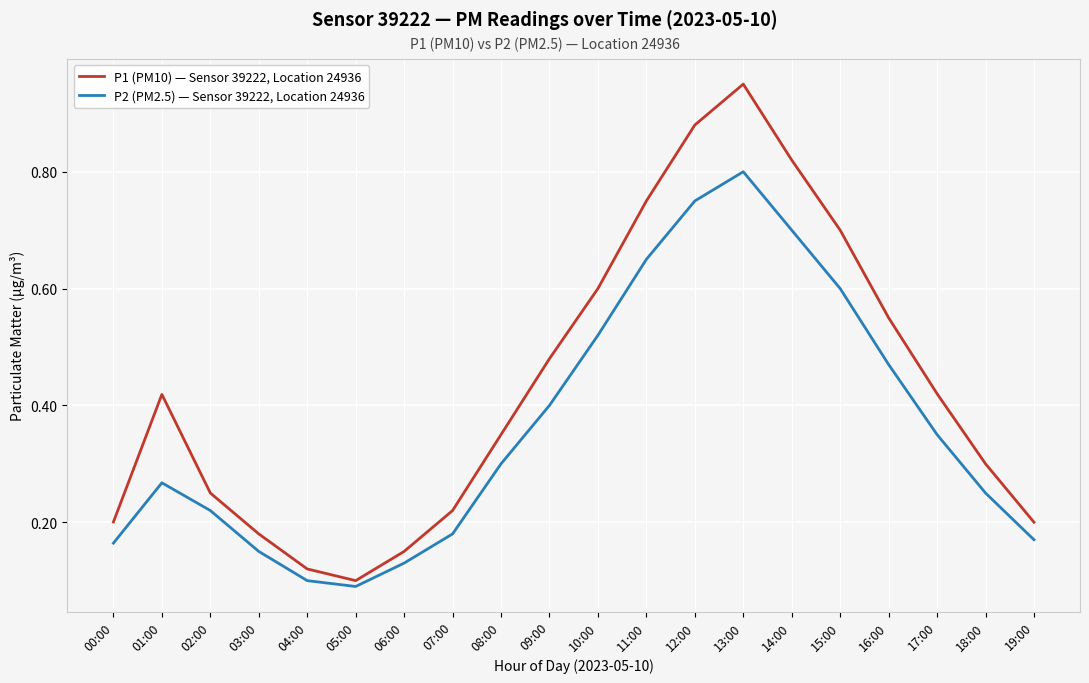

Which series has the widest spread of values?

P1 (PM10) — Sensor 39222, Location 24936